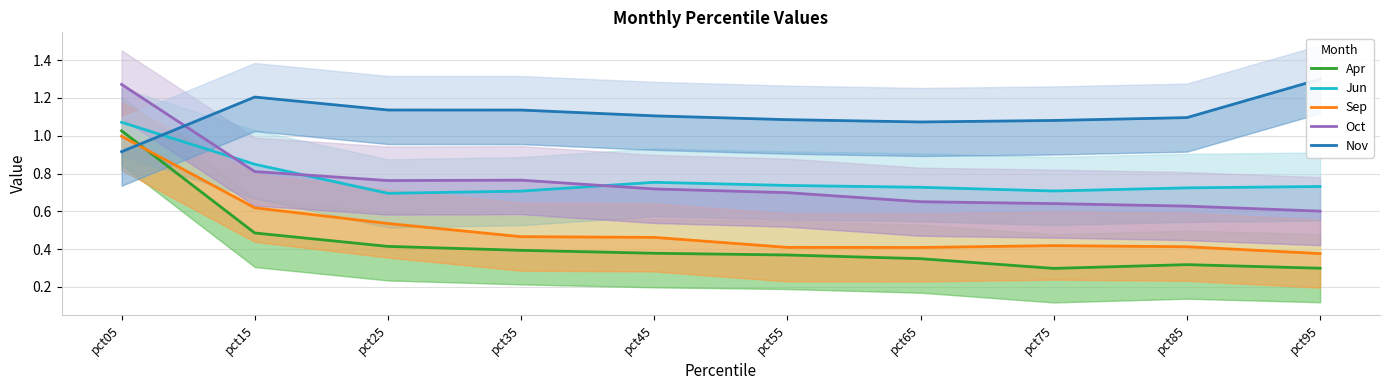

What is the difference between the highest and lowest values at pct45?

0.7